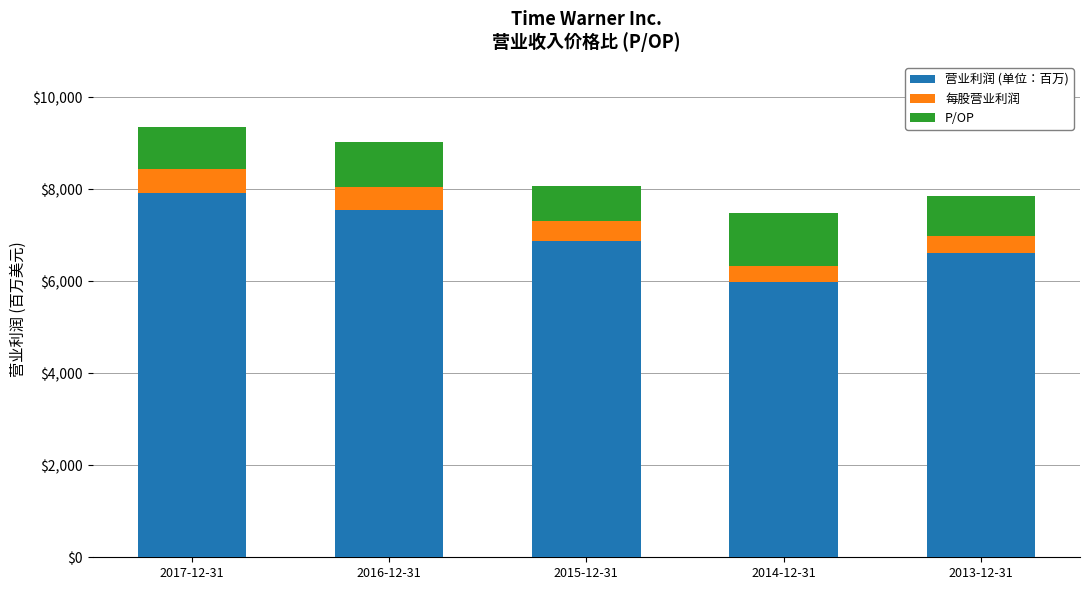

What is the maximum value for 营业利润 (单位：百万)?

7920.0